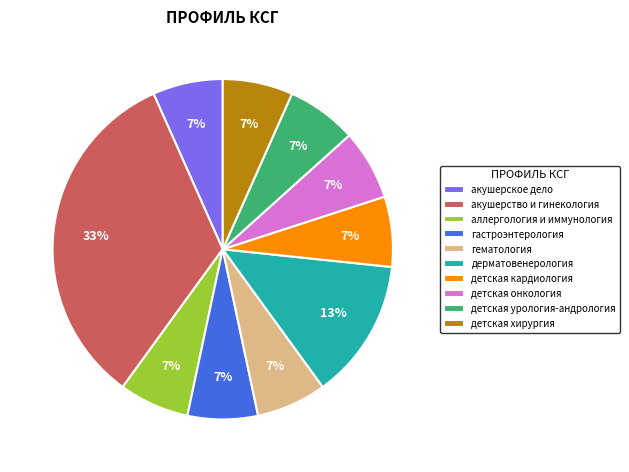

Does any single category account for the majority?

No